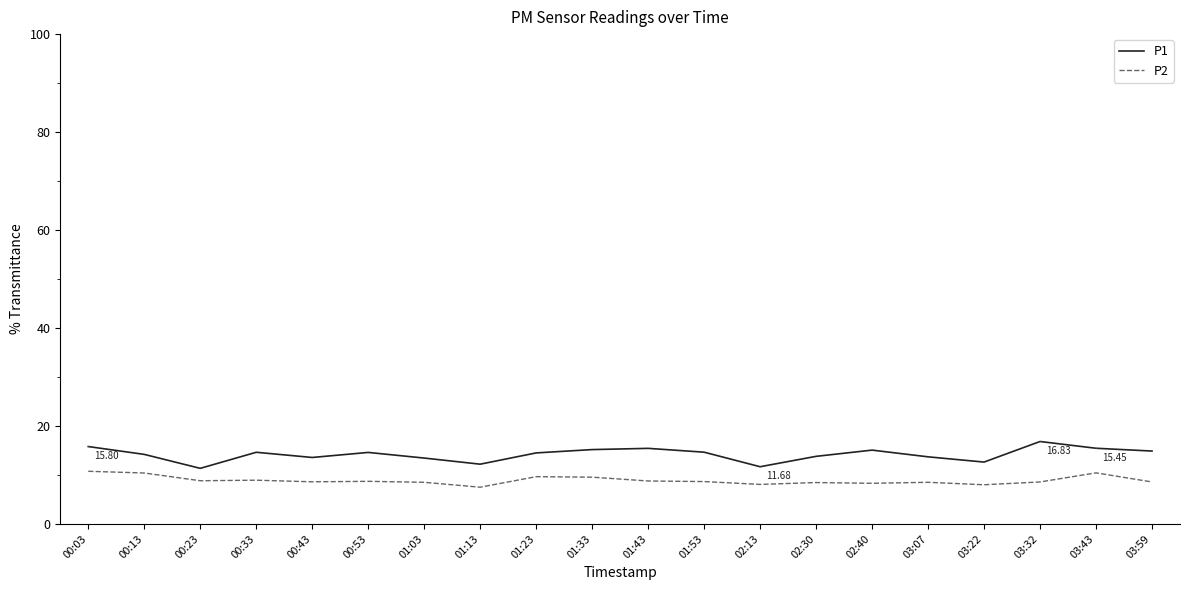

Which series has the largest total across all categories?

P1